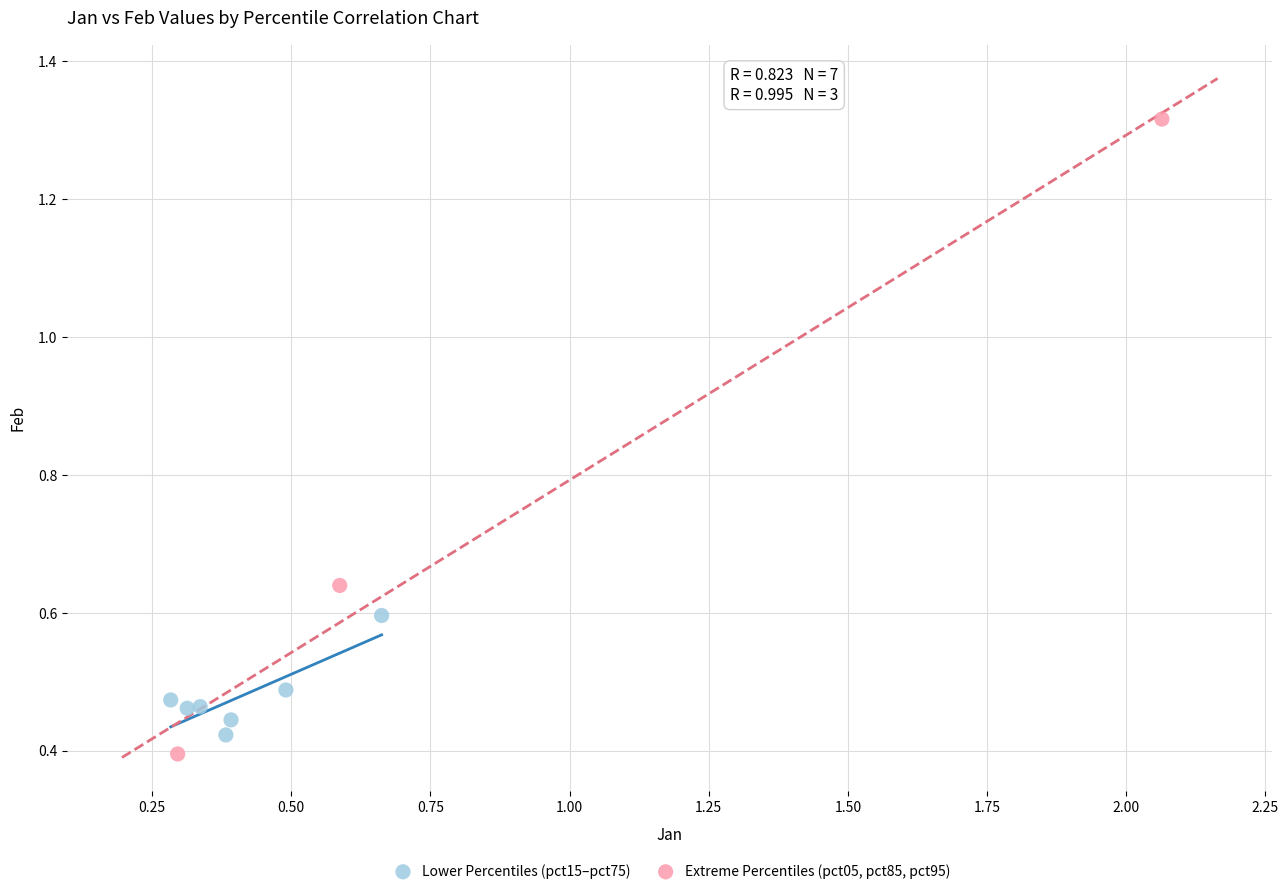

Which series contains the lowest Y value?

Extreme Percentiles (pct05, pct85, pct95)